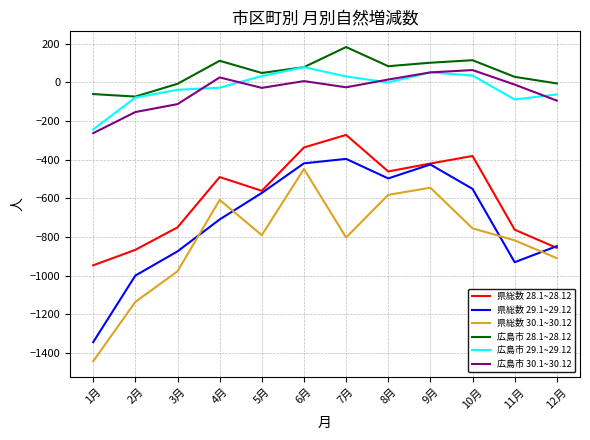

What are all the series names shown in the legend?

県総数 28.1~28.12, 県総数 29.1~29.12, 県総数 30.1~30.12, 広島市 28.1~28.12, 広島市 29.1~29.12, 広島市 30.1~30.12